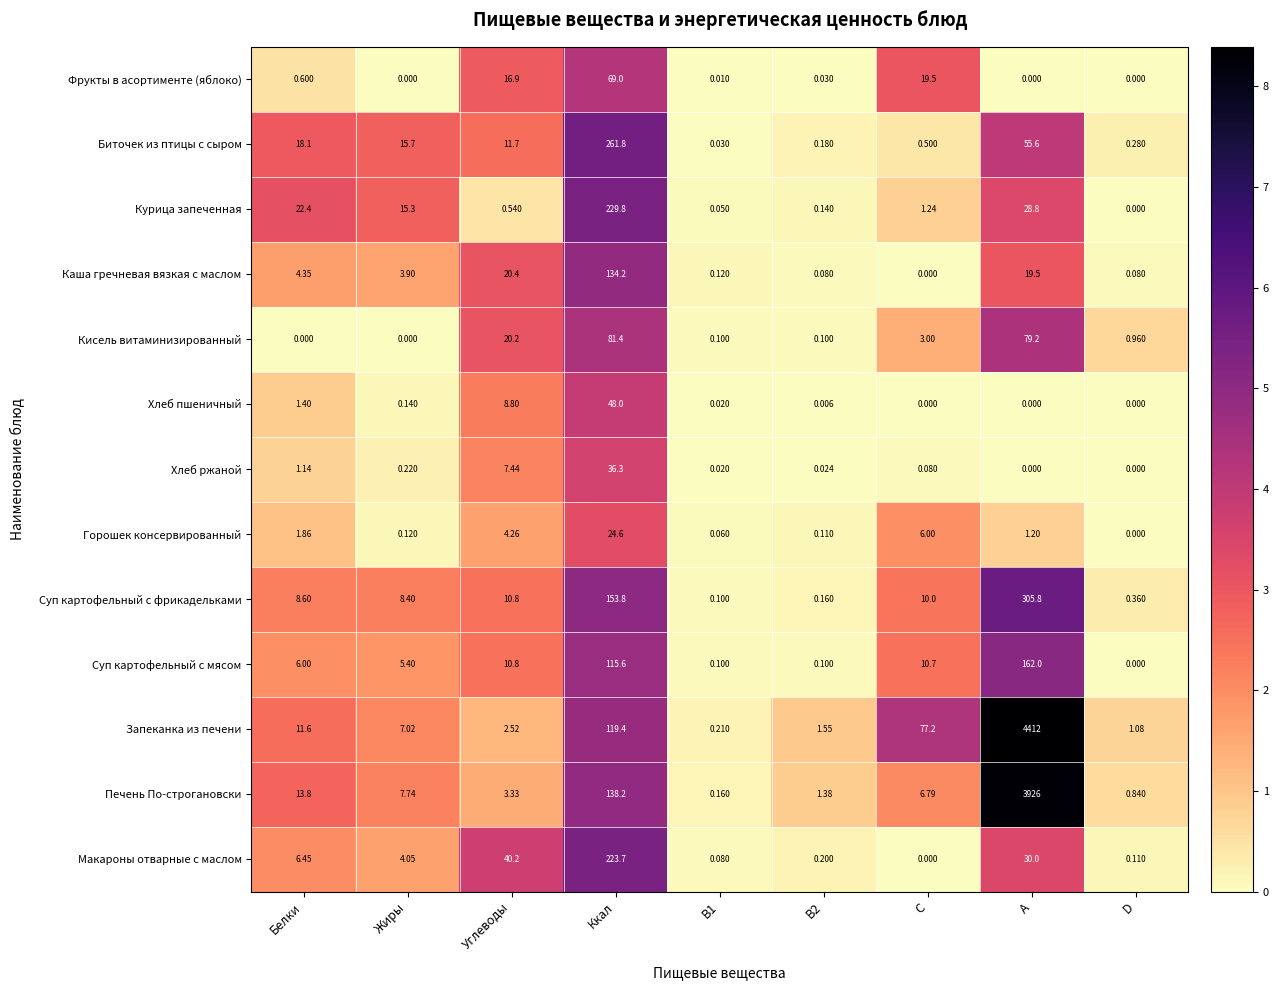

How many series are shown in this chart?

13